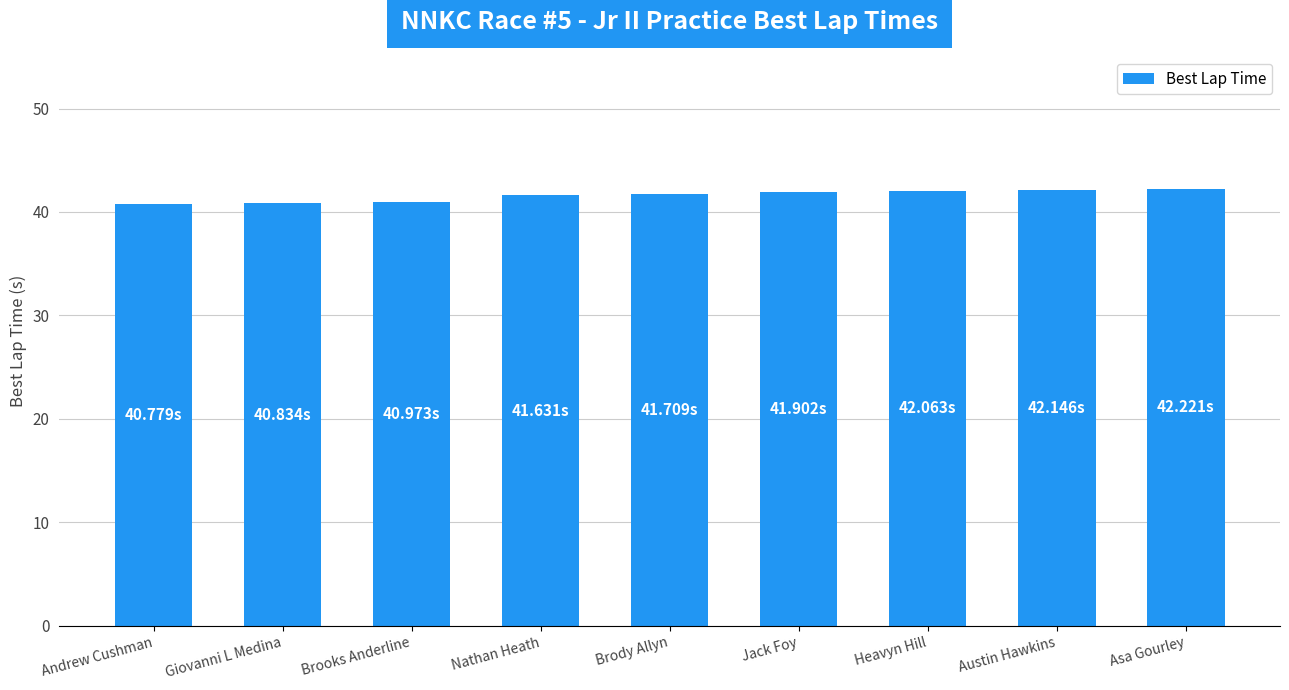

Approximately how many times larger is the value at Andrew Cushman compared to Jack Foy?

1.0